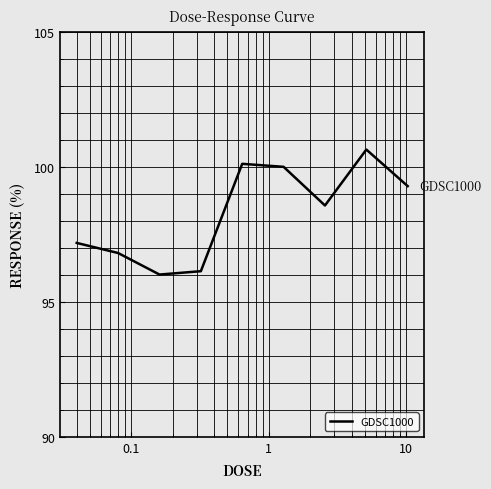

What is the minimum value shown in the chart?

96.0